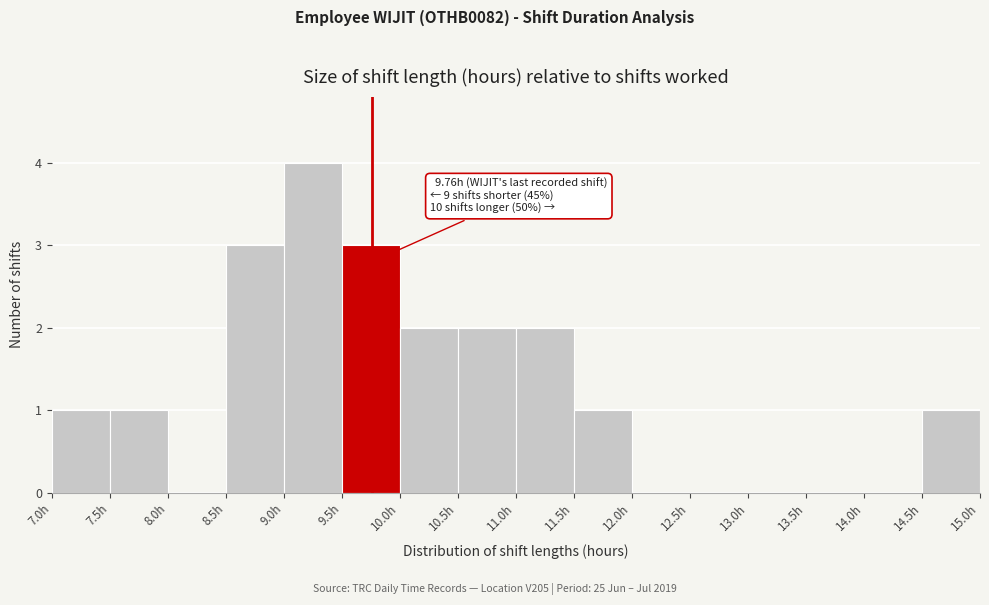

Over which range of the x-axis is the bar tallest?

9.0 to 9.5